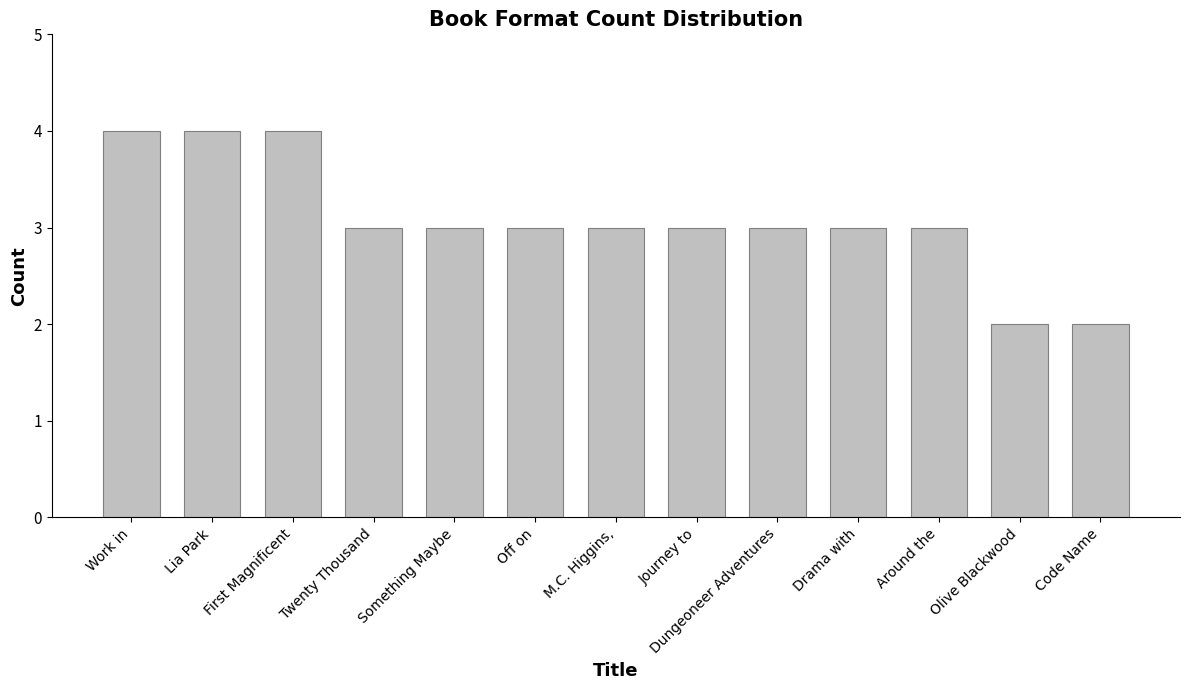

What is the label of the 4th bar from the left?

Twenty Thousand